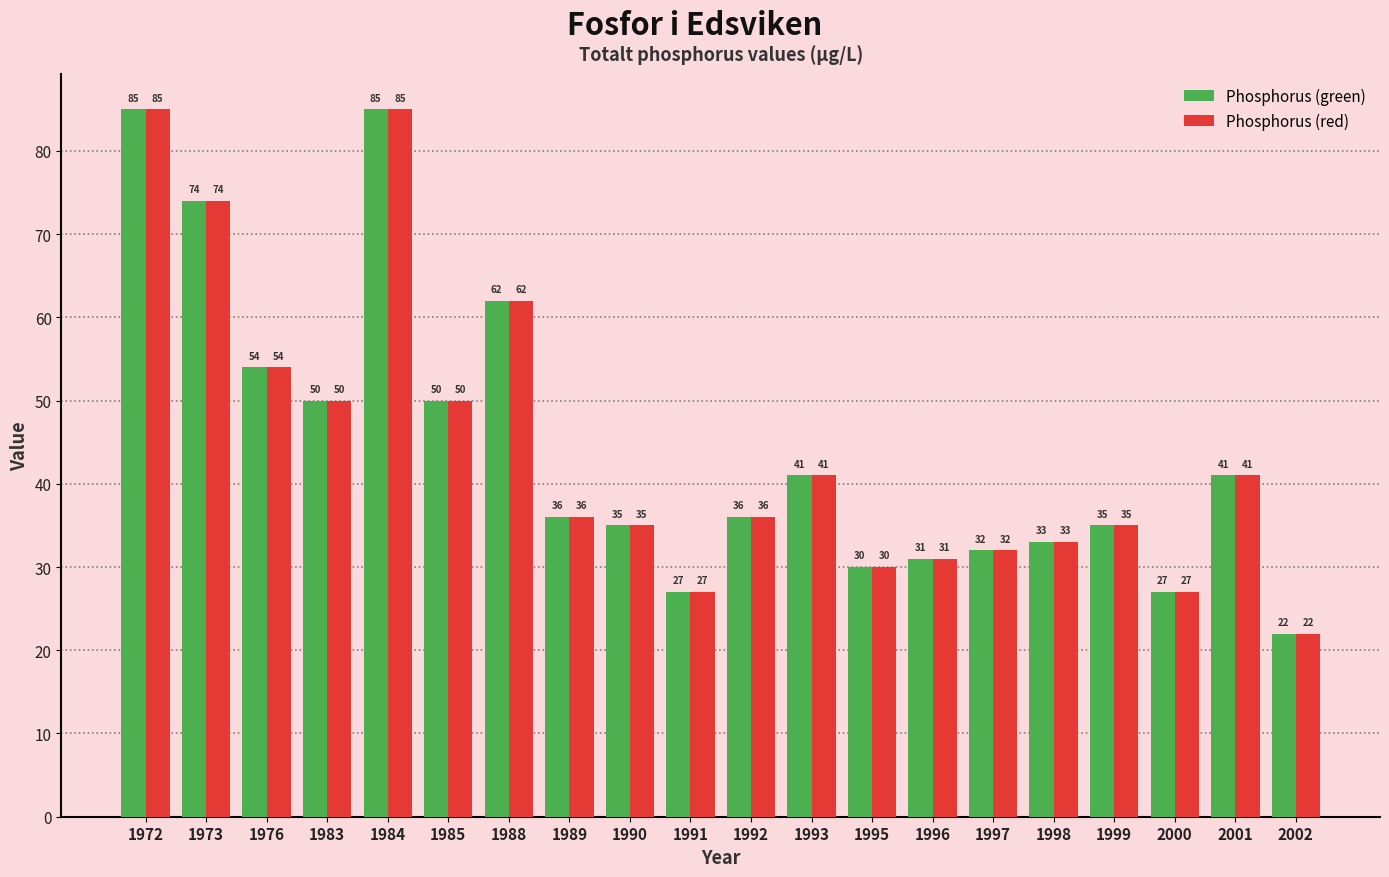

What is the difference between the second highest and second lowest values in the Phosphorus (red) series?

58